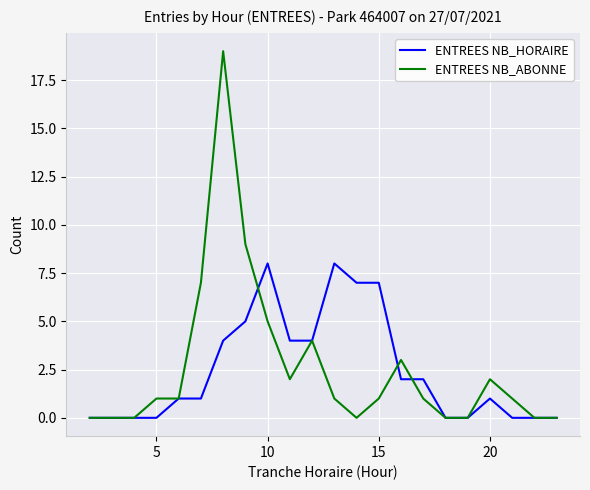

Which series has the widest spread of values?

ENTREES NB_ABONNE